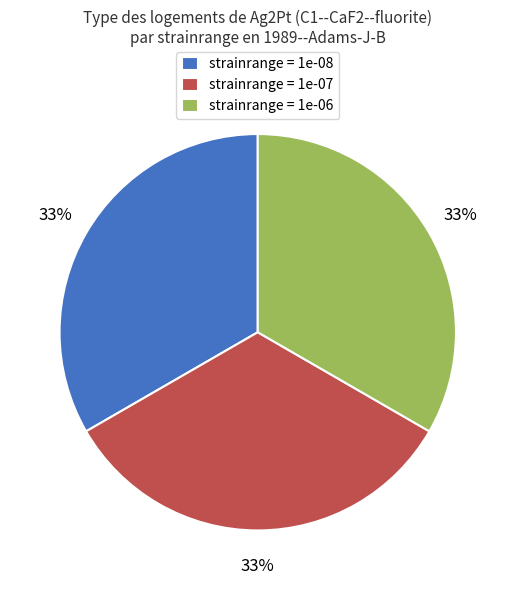

The strainrange = 1e-07 slice represents 20% of the pie. True or false?

False